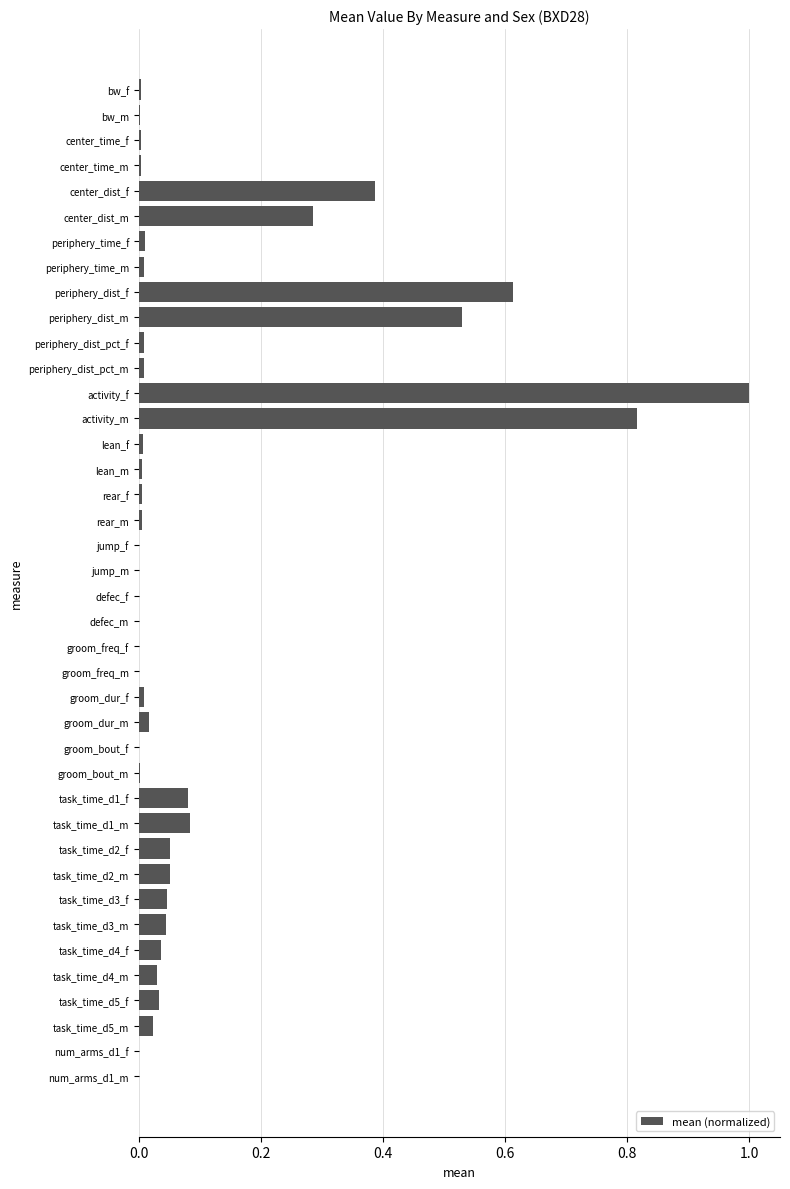

Is it true that the value at center_time_m is 0.0?

True